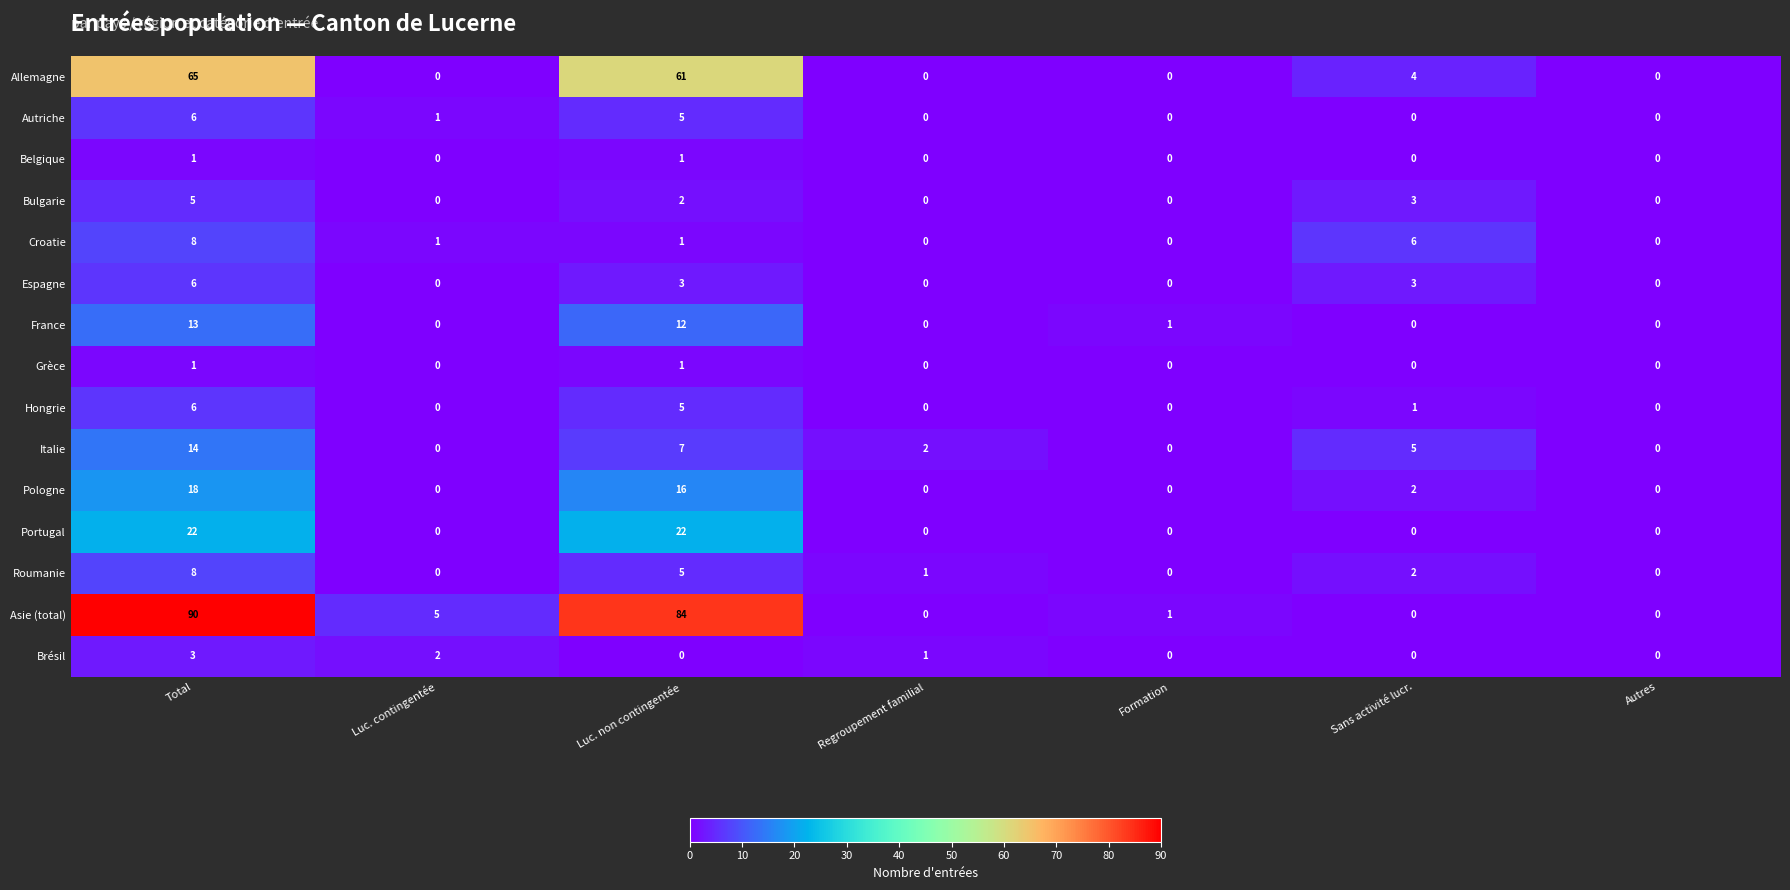

What is the highest value of the Asie (total) series?

90